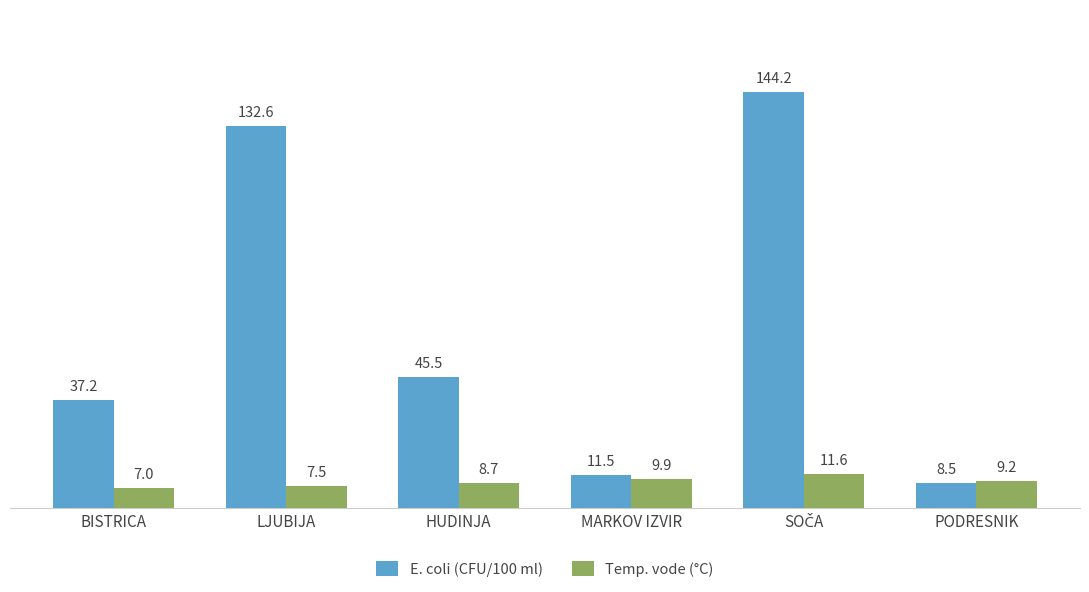

What is the average value of the Temp. vode (°C) series?

9.0